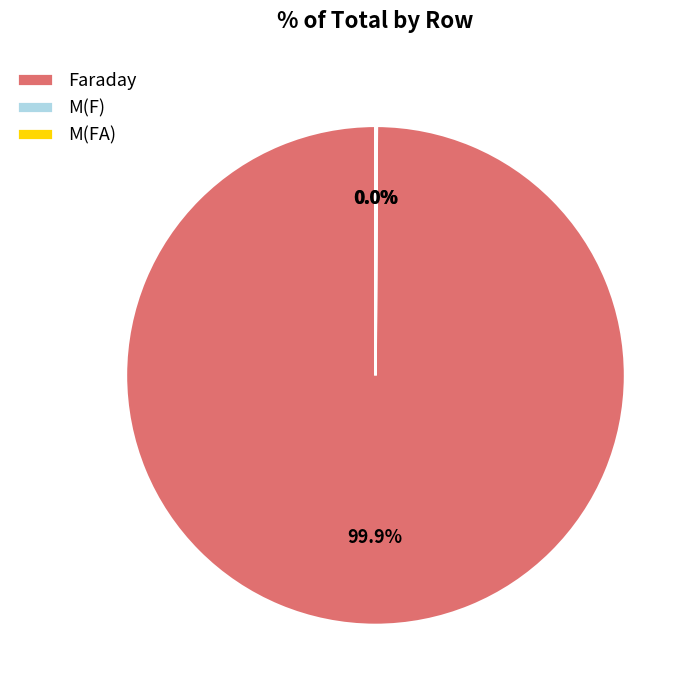

To the nearest percent, what portion does Faraday represent?

100%